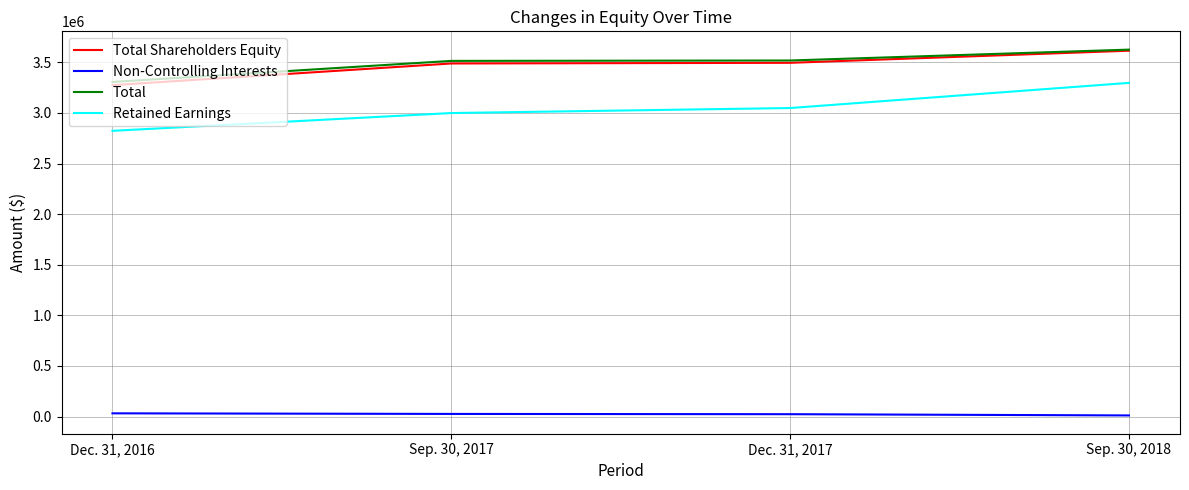

Which series has the widest spread of values?

Retained Earnings